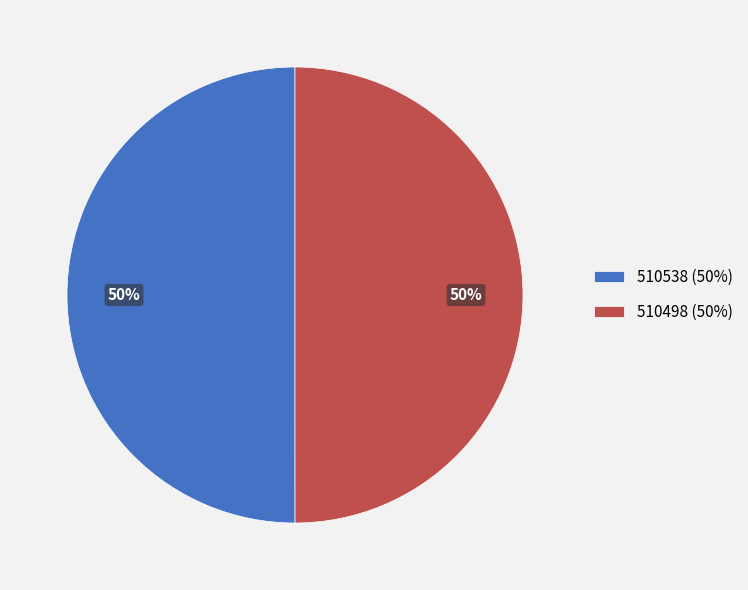

What is the ratio of the value at 510498 to the value at 510538?

1.0